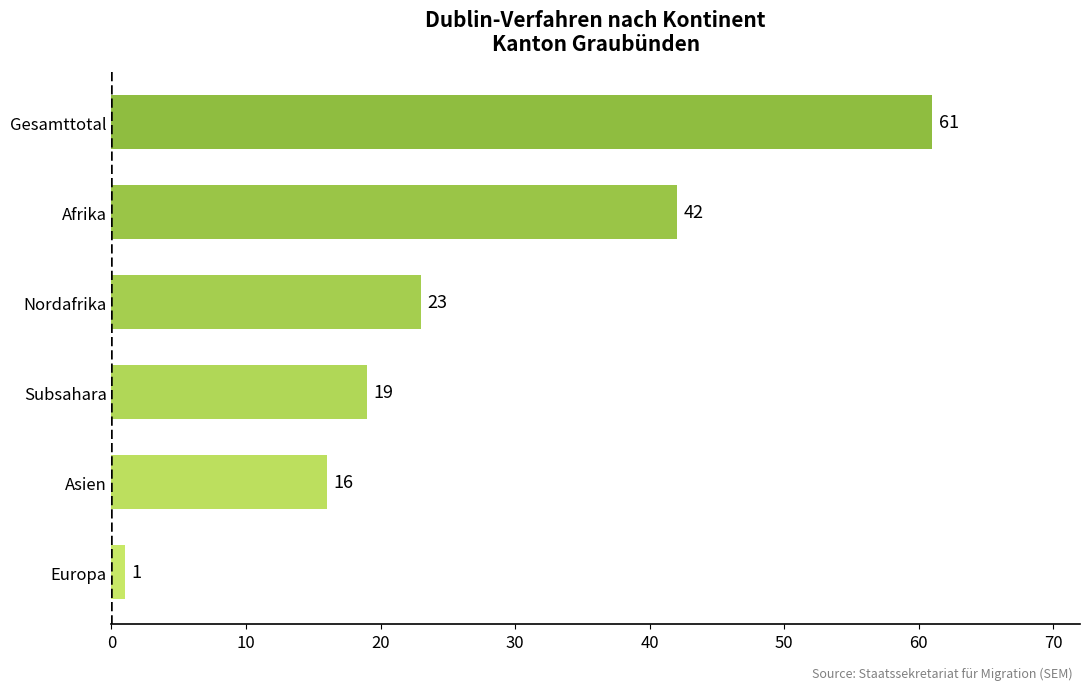

Are the bars grouped side by side (vs. stacked)?

No